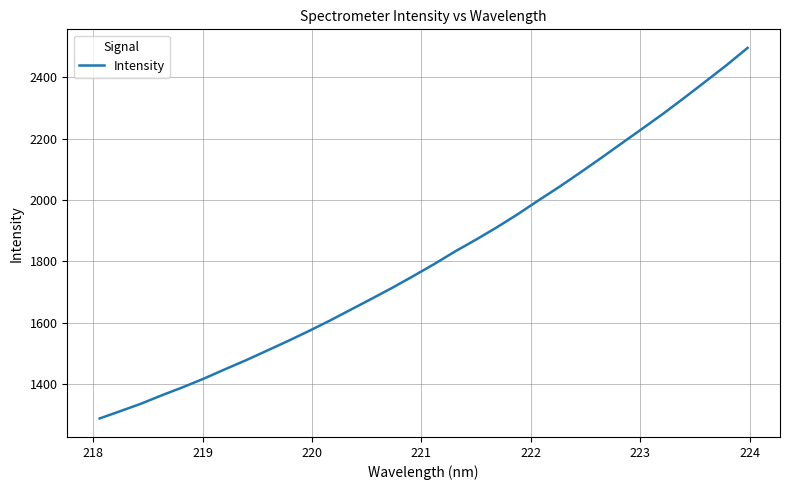

What is the smallest value displayed?

1288.3